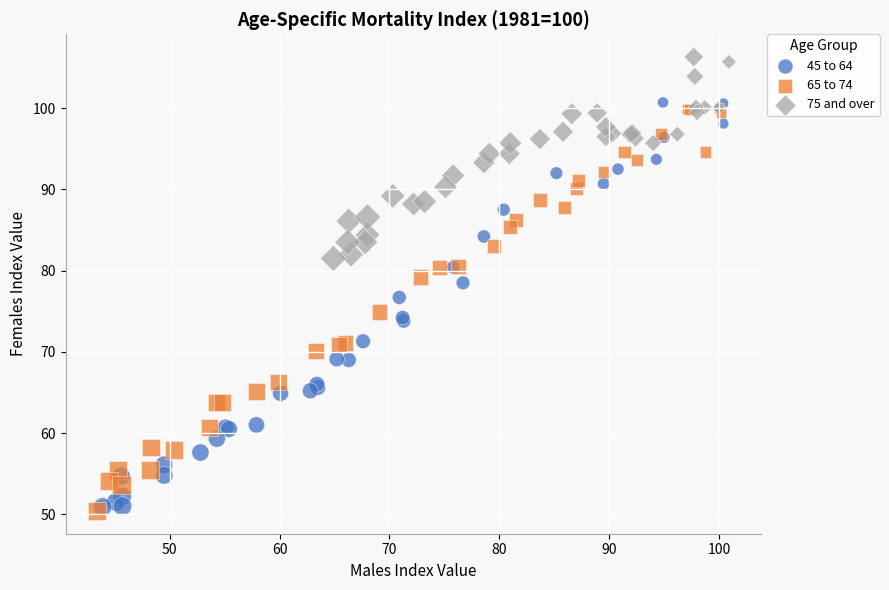

Which series contains the highest Y value?

75 and over